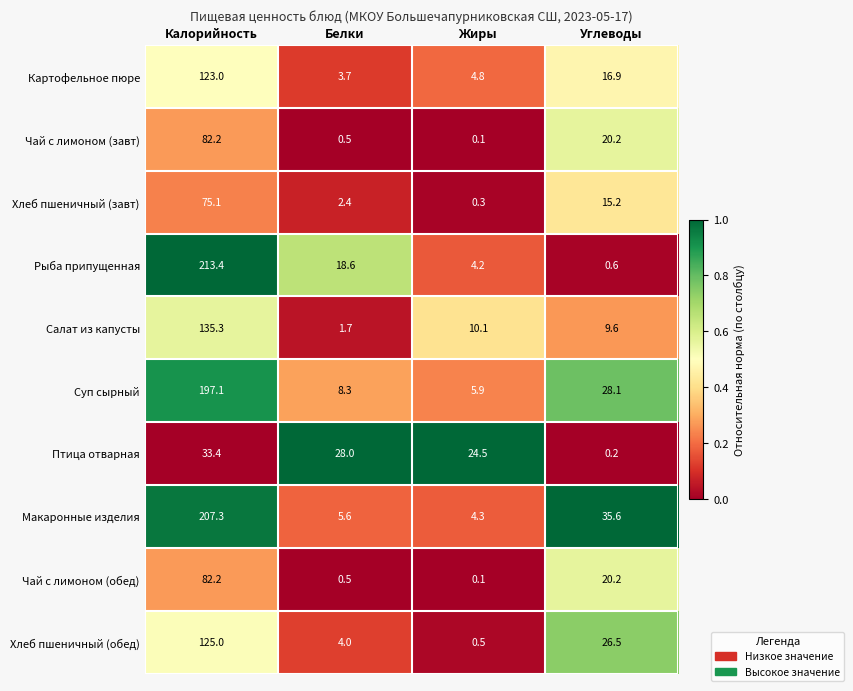

What is the total value across all series at Жиры?

54.8